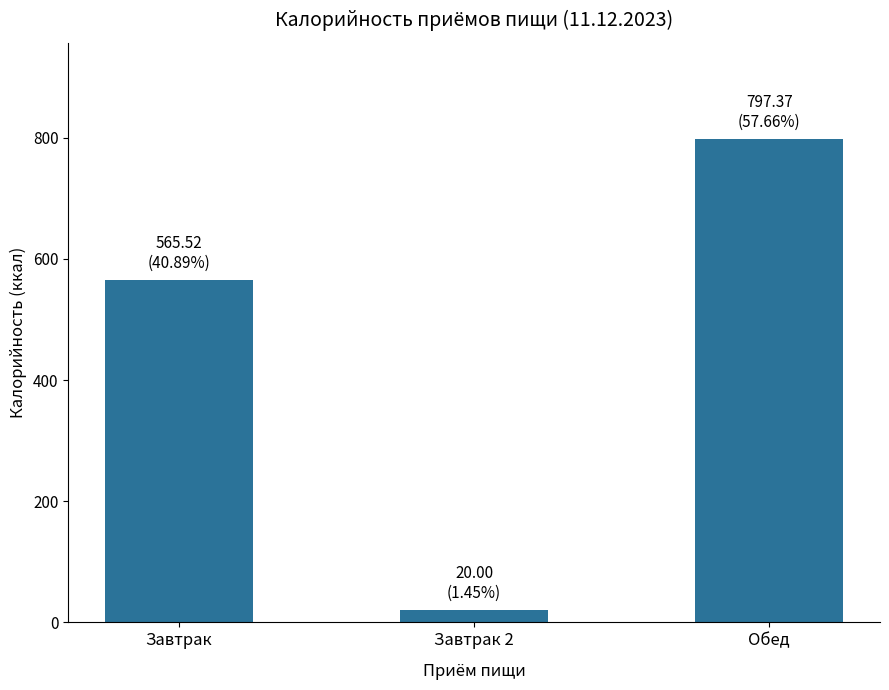

The chart shows a value of 302.1 at Завтрак. True or false?

False